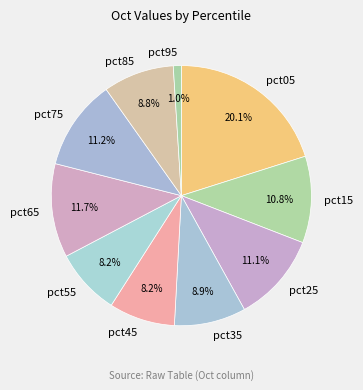

Between pct15 and pct45, which is larger?

pct15